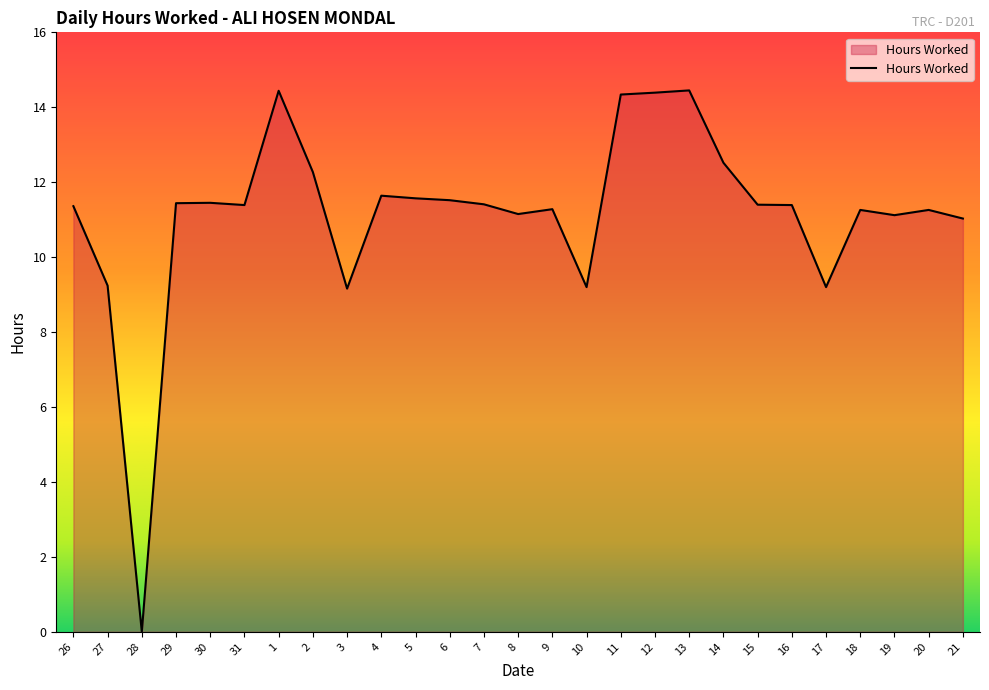

What is the change in value from 28 to 3?

+9.2